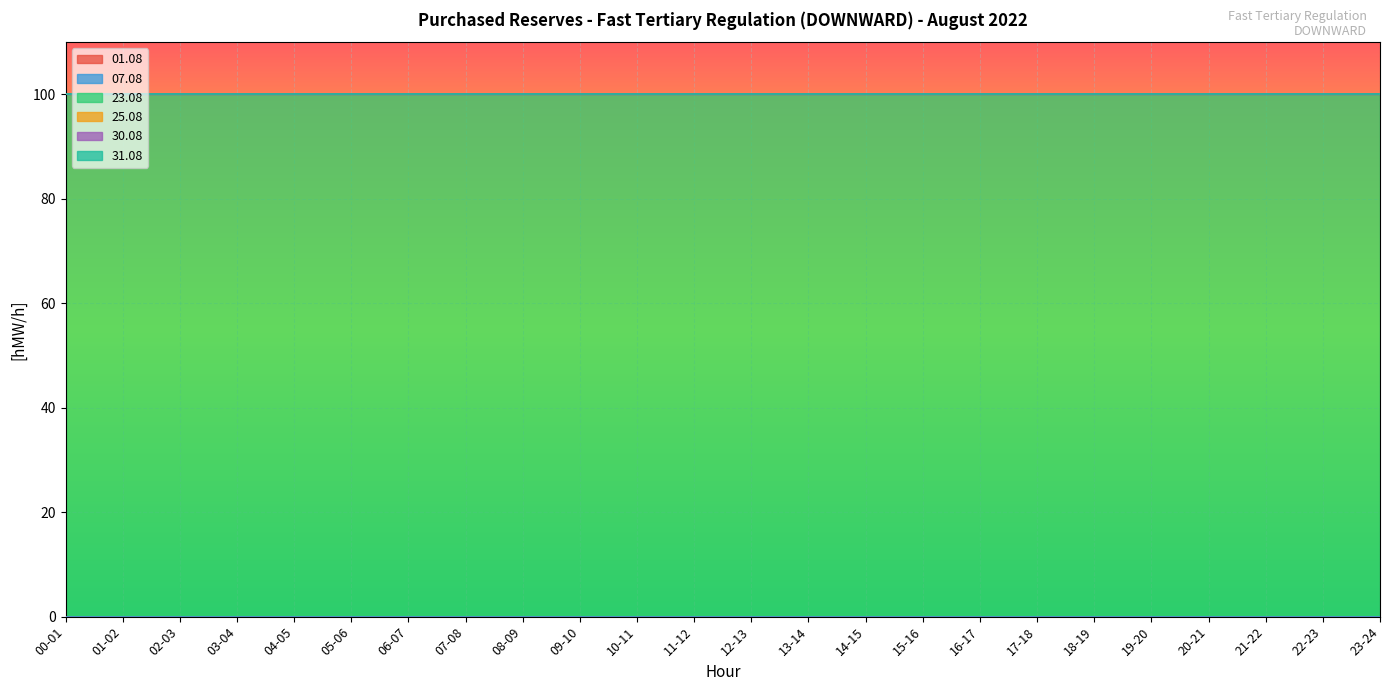

What is the label of the 7th point from the left?

06-07